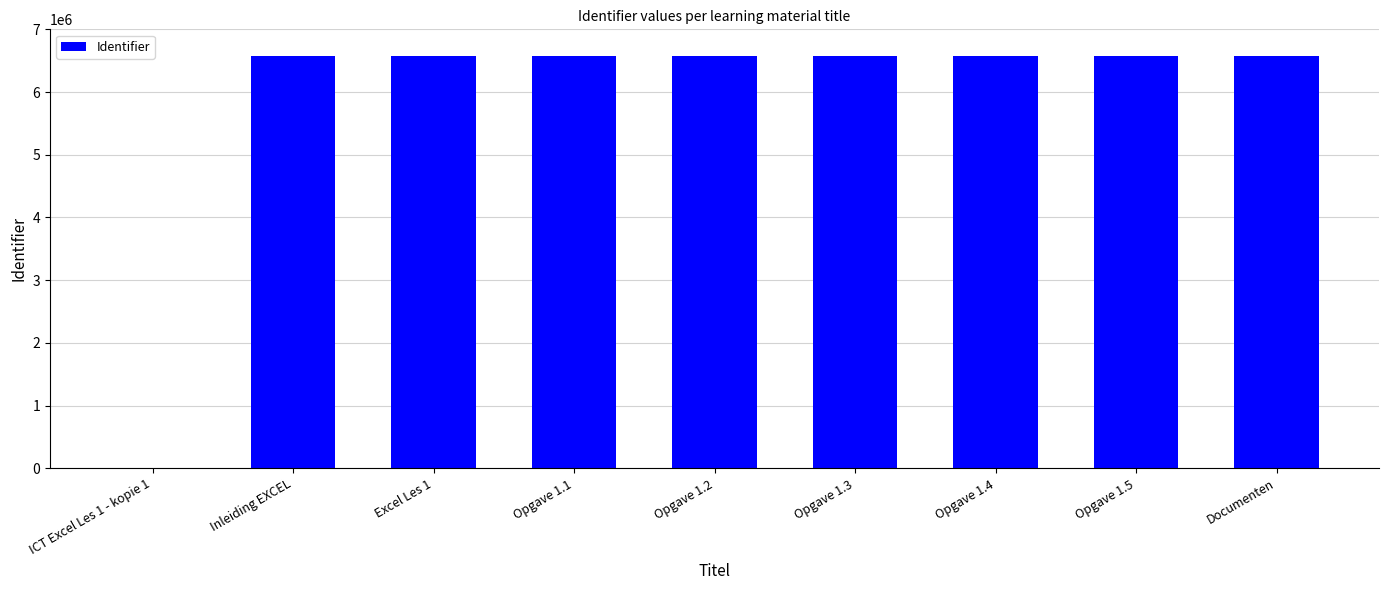

The chart shows a value of 10466557 at Documenten. True or false?

False